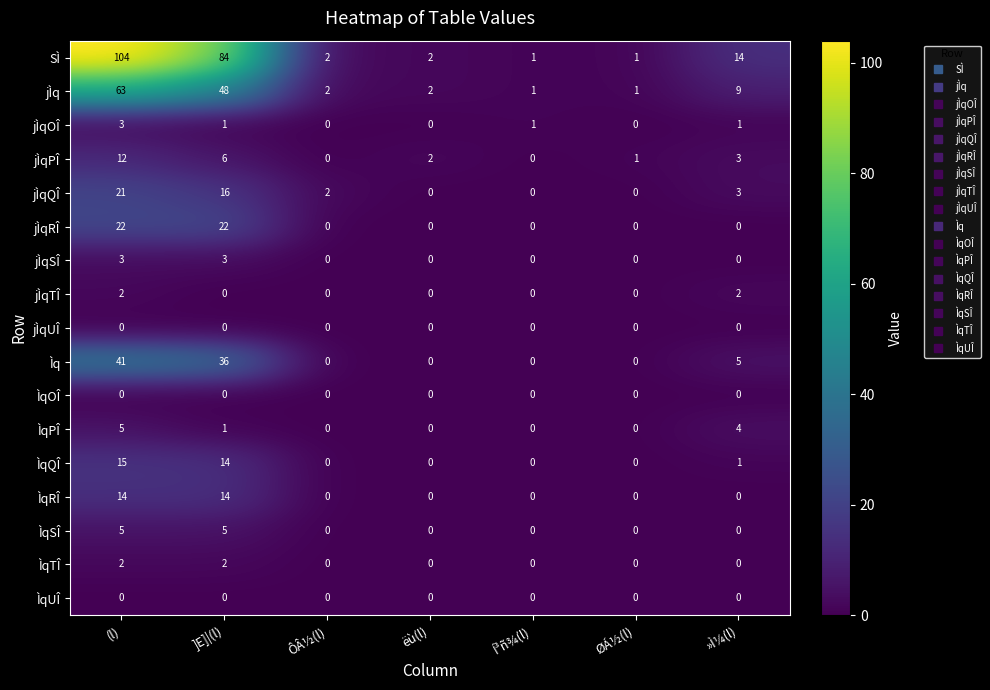

How many data points in ÌqTÎ are above 0?

2